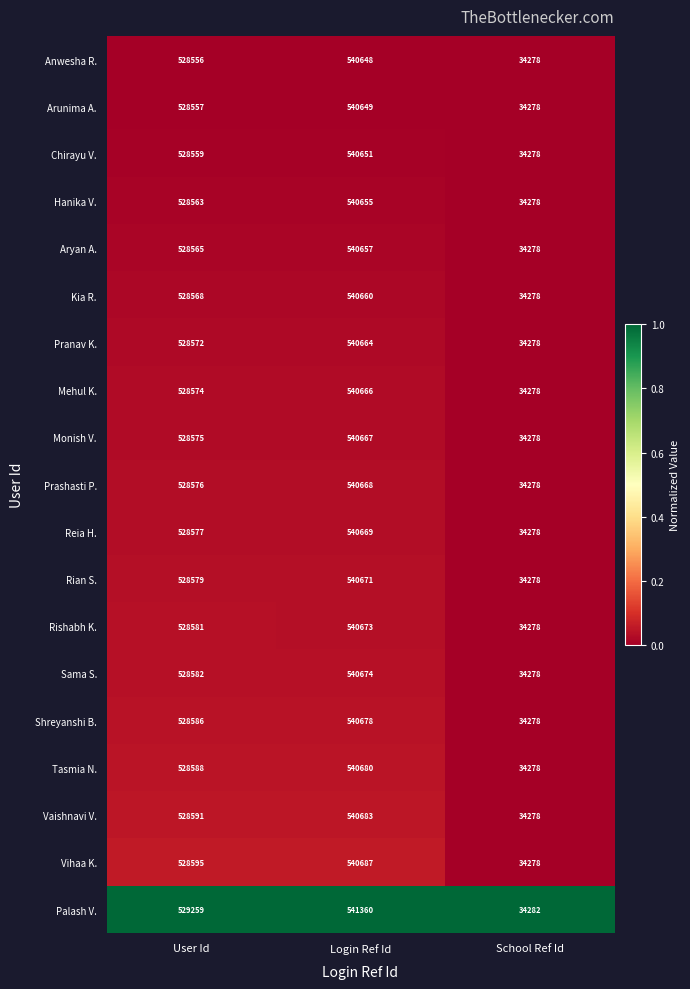

What is the total value across all series at School Ref Id?

651286